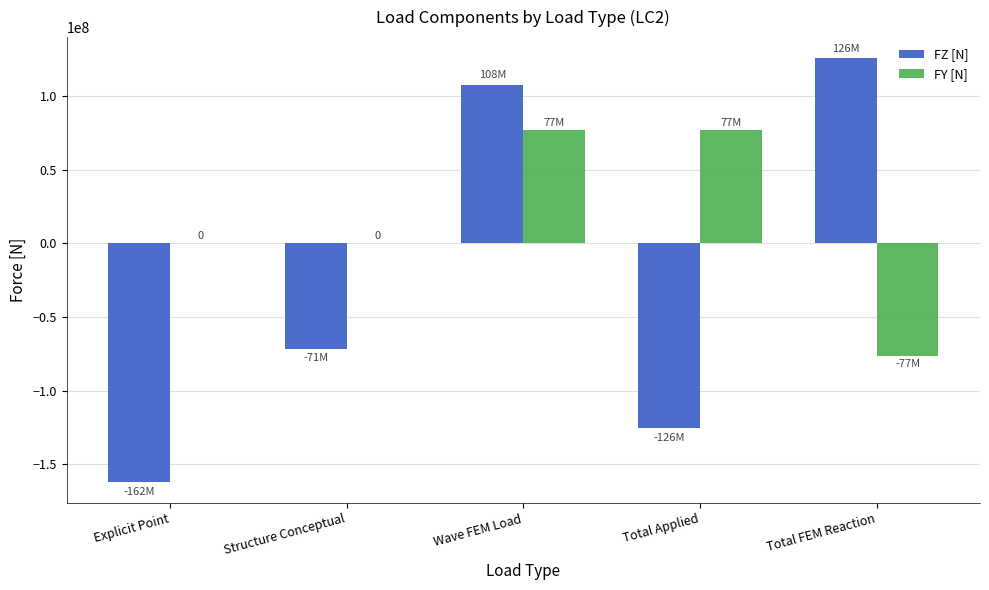

How many values in FZ [N] are above zero?

2